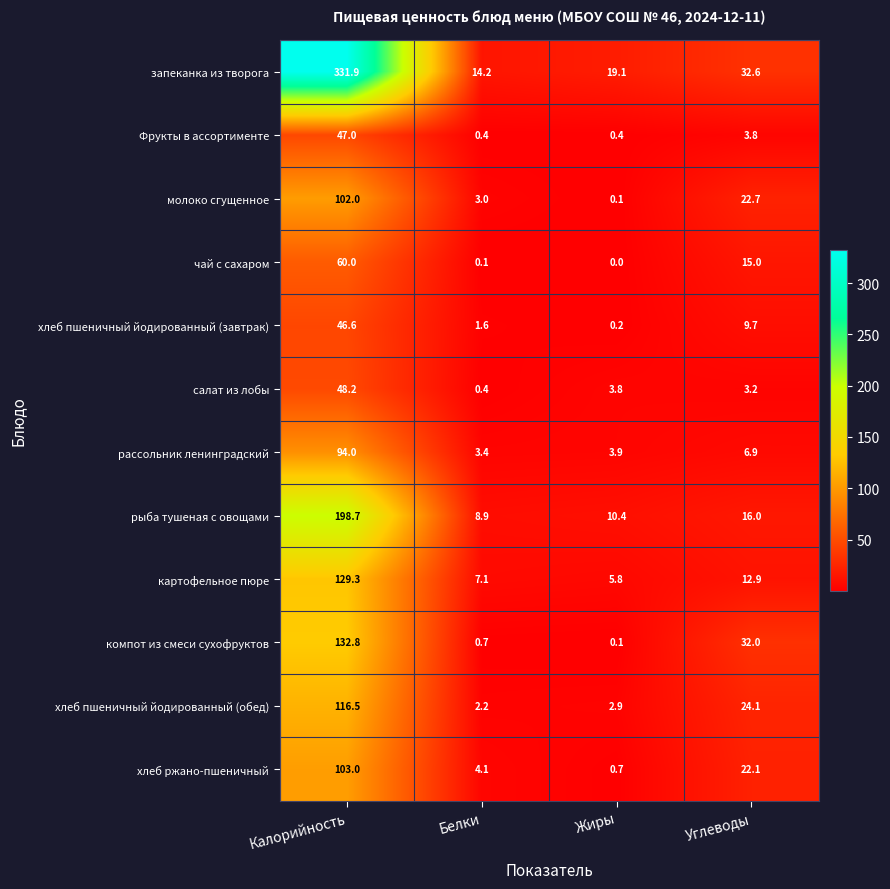

At which category is the sum across all series the highest?

Калорийность